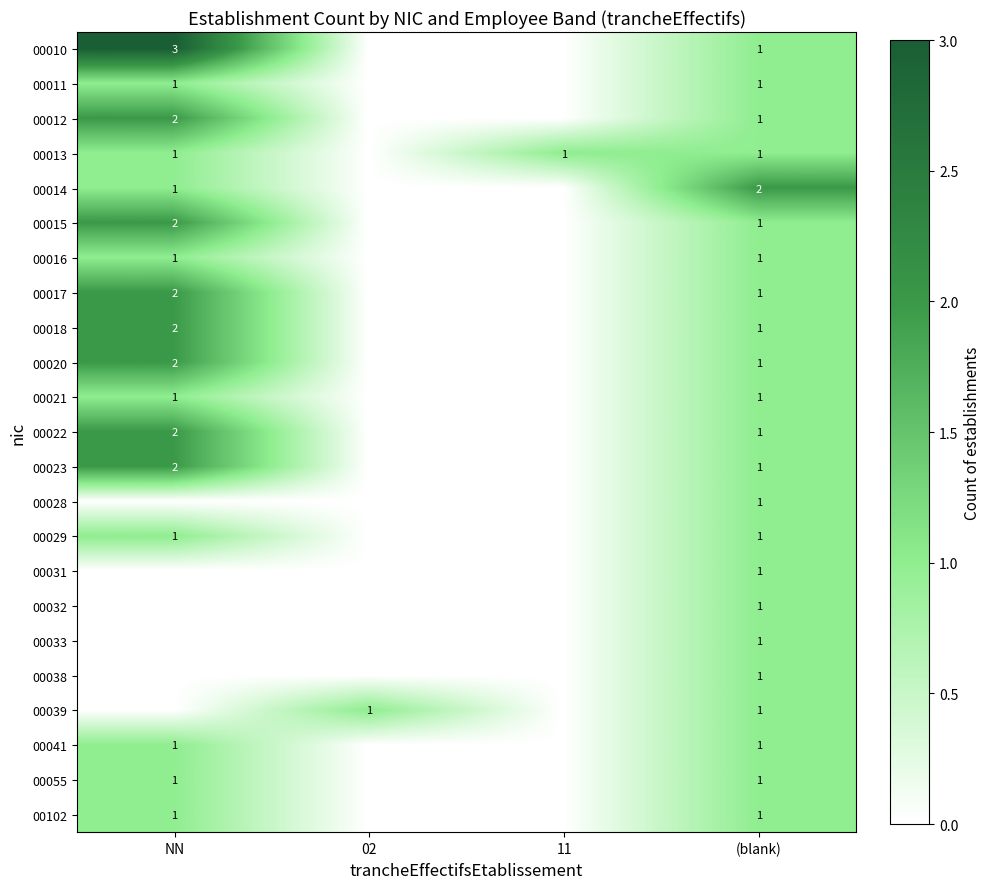

True or false: 00012 has a value of 2 at NN.

True